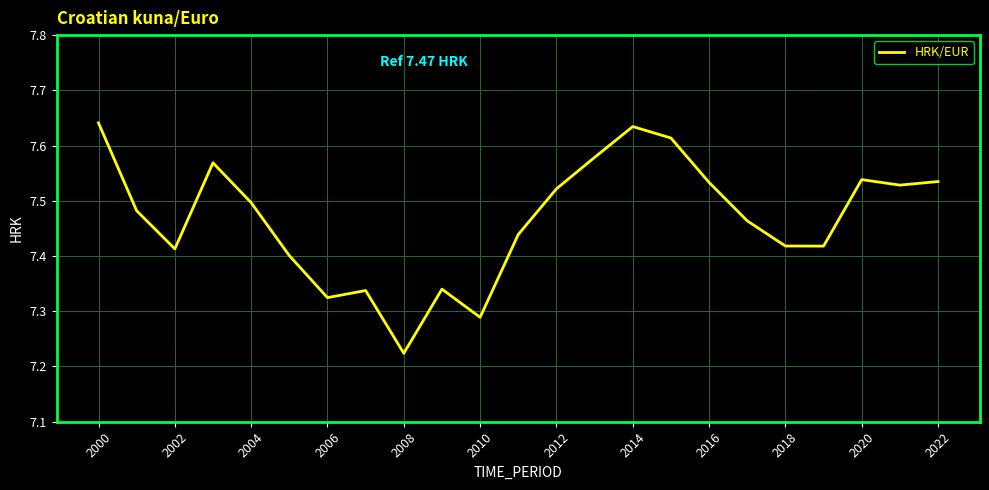

What is the difference between the maximum and minimum values?

0.4